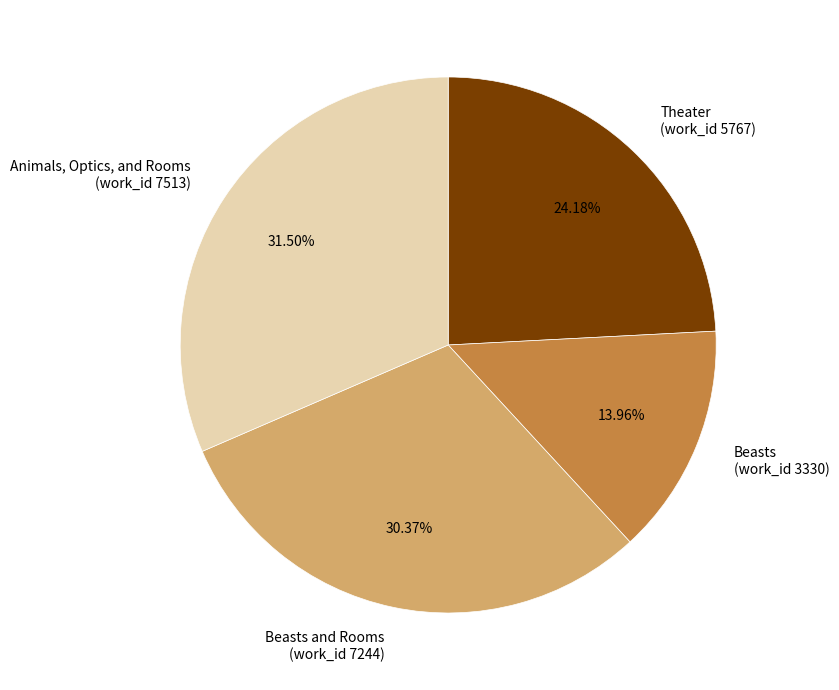

Which category has the biggest portion of the pie?

Animals, Optics, and Rooms (work_id 7513)